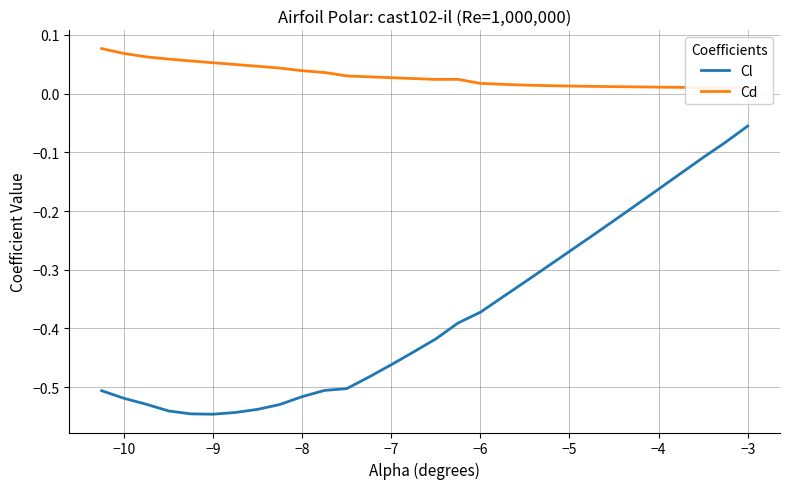

True or false: Cd and Cl intersect in this chart.

False